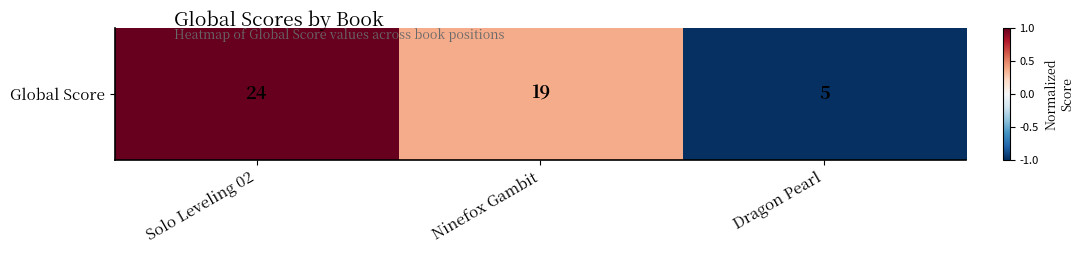

Between Dragon Pearl and Ninefox Gambit, which is larger?

Ninefox Gambit